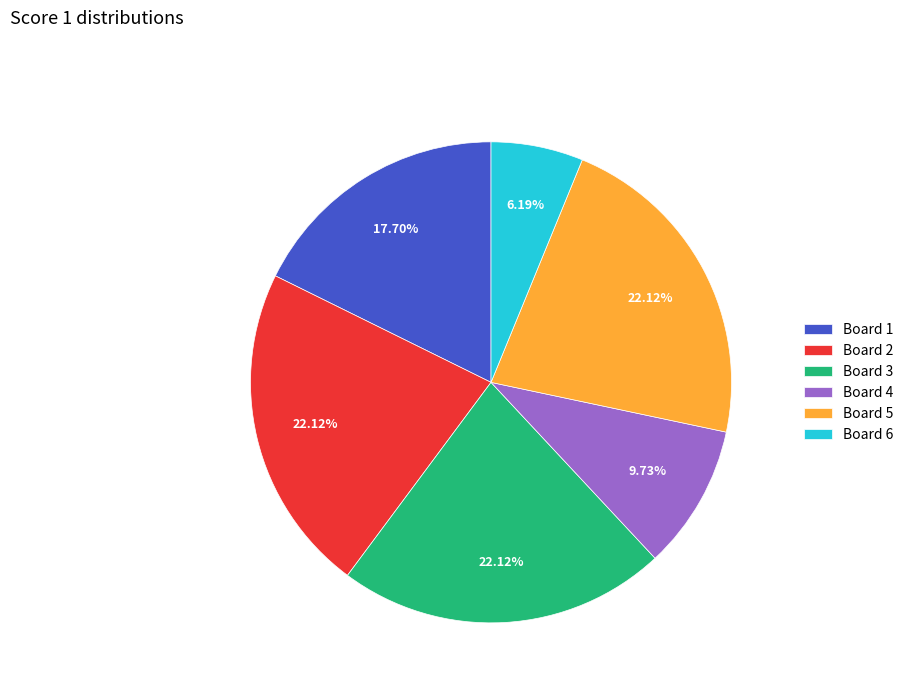

The Board 5 slice represents 22% of the pie. True or false?

True